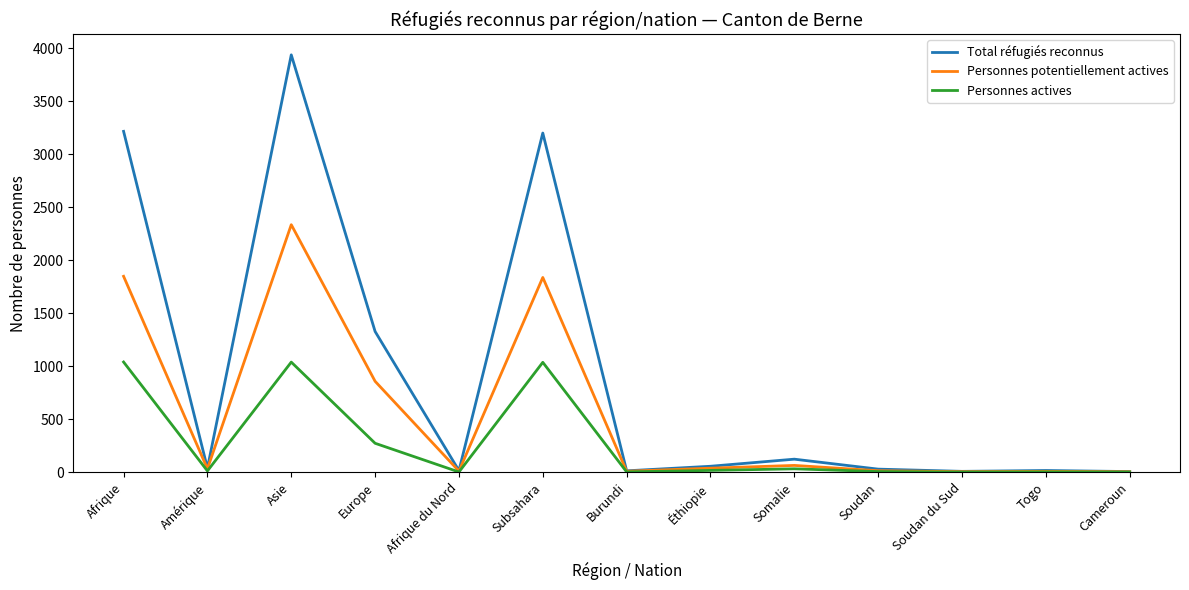

Which series changed the most between Europe and Somalie?

Total réfugiés reconnus